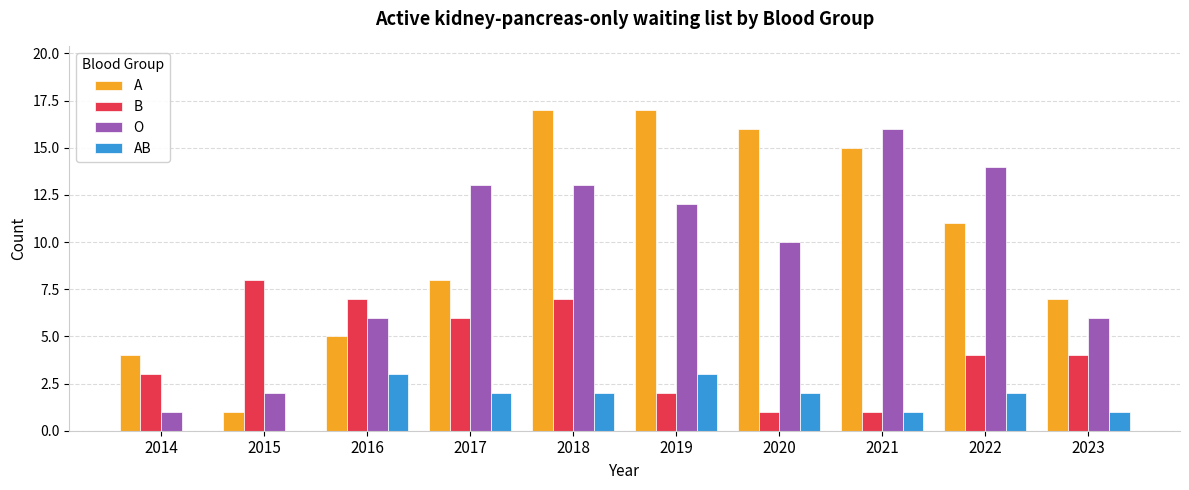

Where does the A series first go above 11?

2018